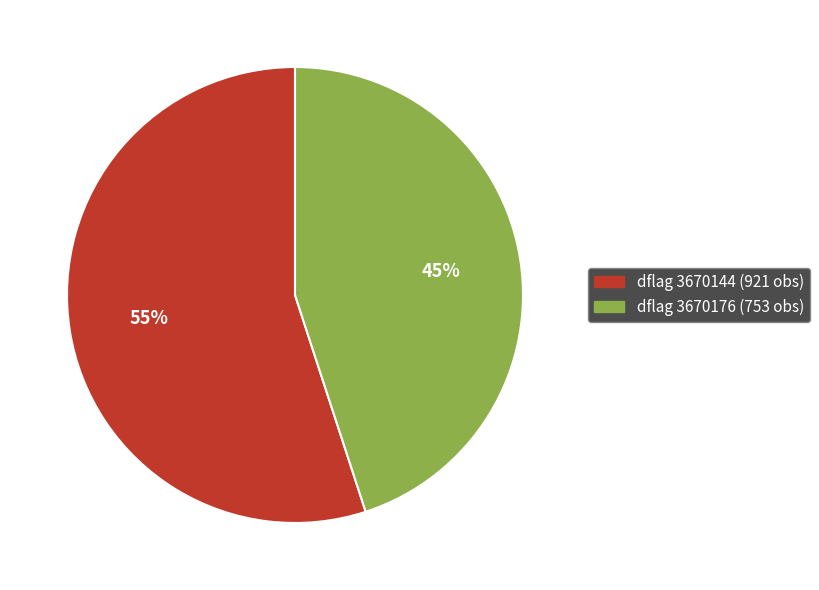

To the nearest percent, what is the difference between the largest and smallest slice percentages?

10%